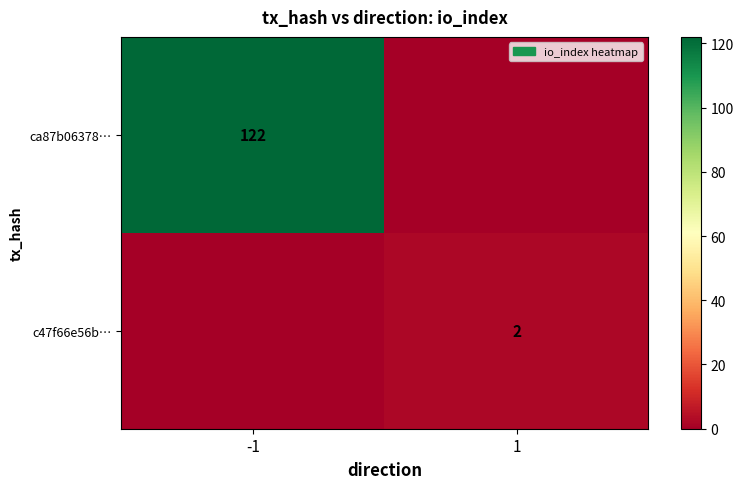

True or false: c47f66e56b… has a value of 3 at 1.

False